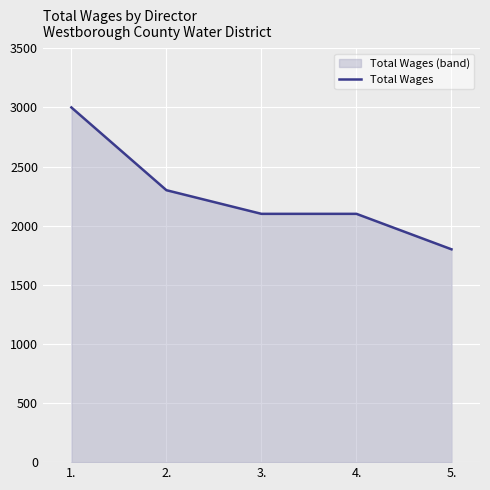

The chart shows a value of 3000 at 1.. True or false?

True